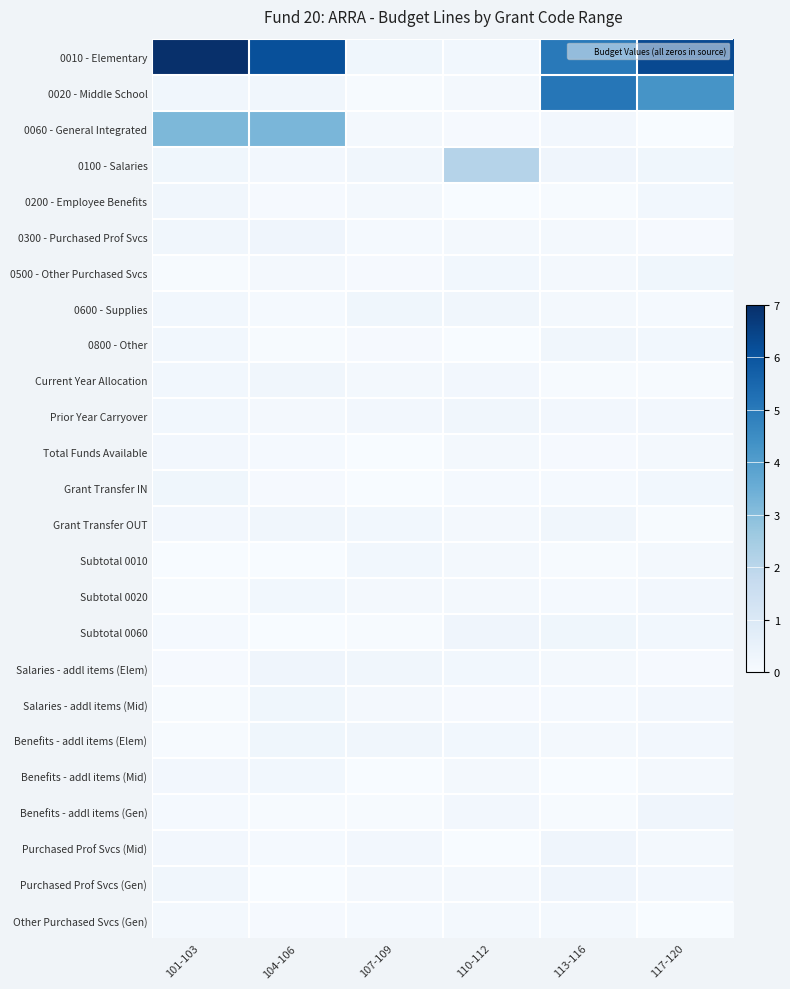

Which series has the widest spread of values?

0010 - Elementary